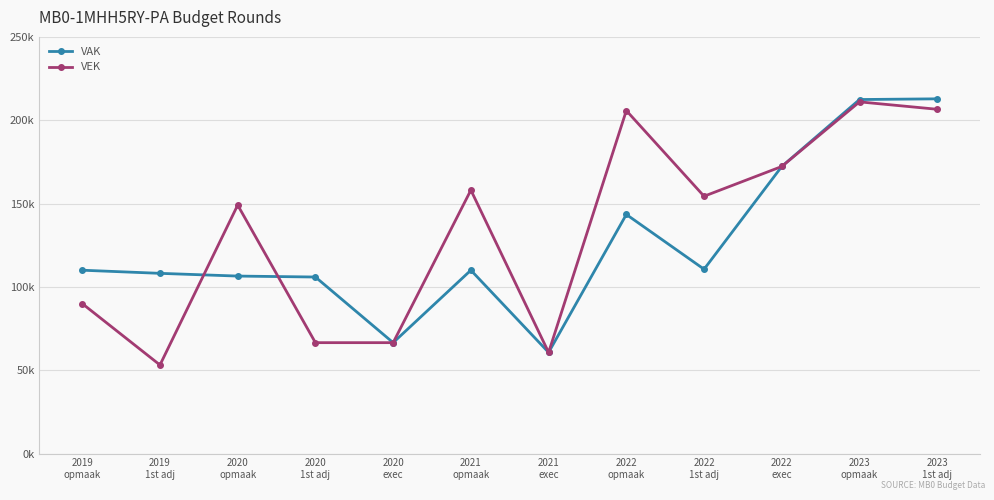

What is the label of the 12th point from the left?

2023
1st adj